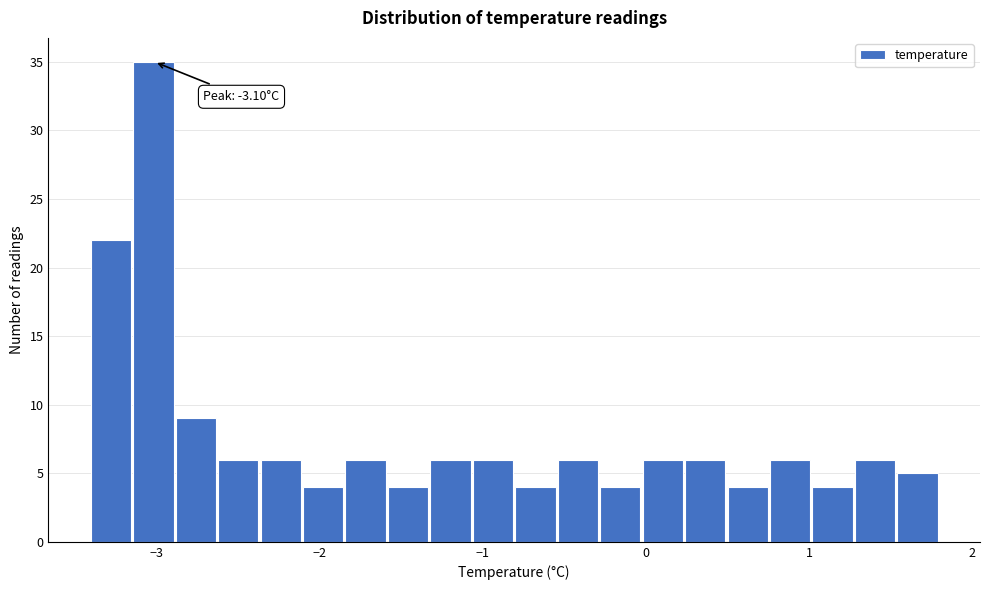

Around what value on the x-axis is the tallest bar? Give the approximate position of its centre, as read against the axis.

-3.0